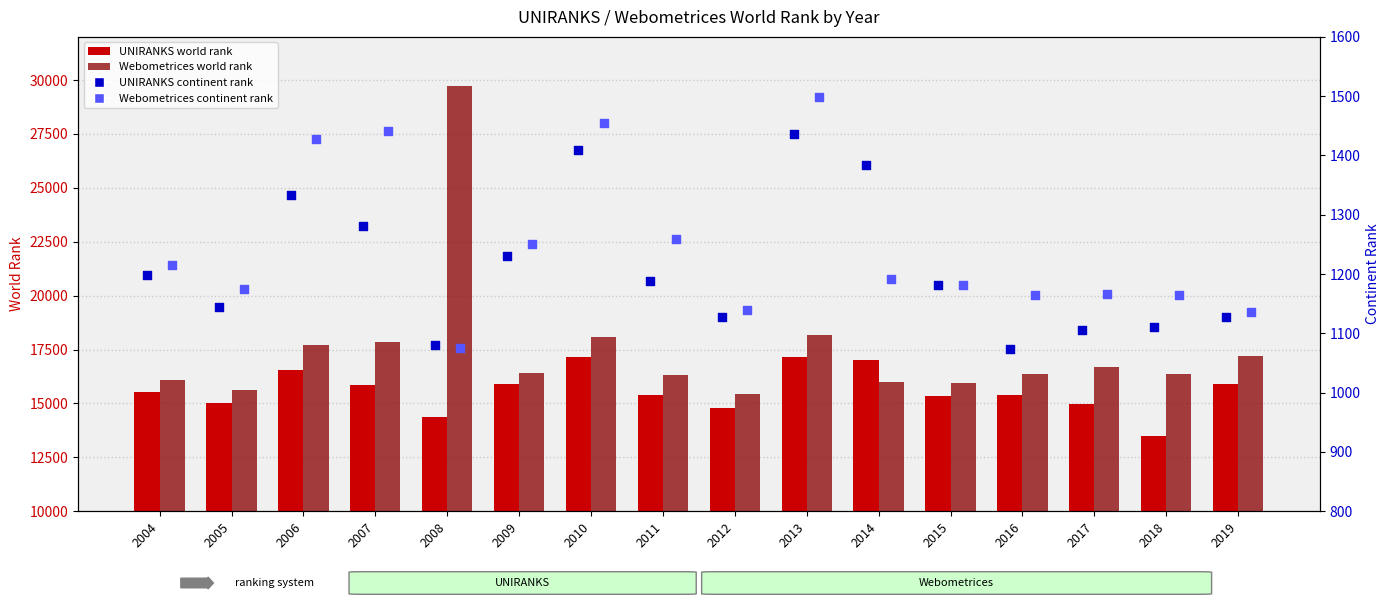

At how many categories does at least one series exceed 1213?

16